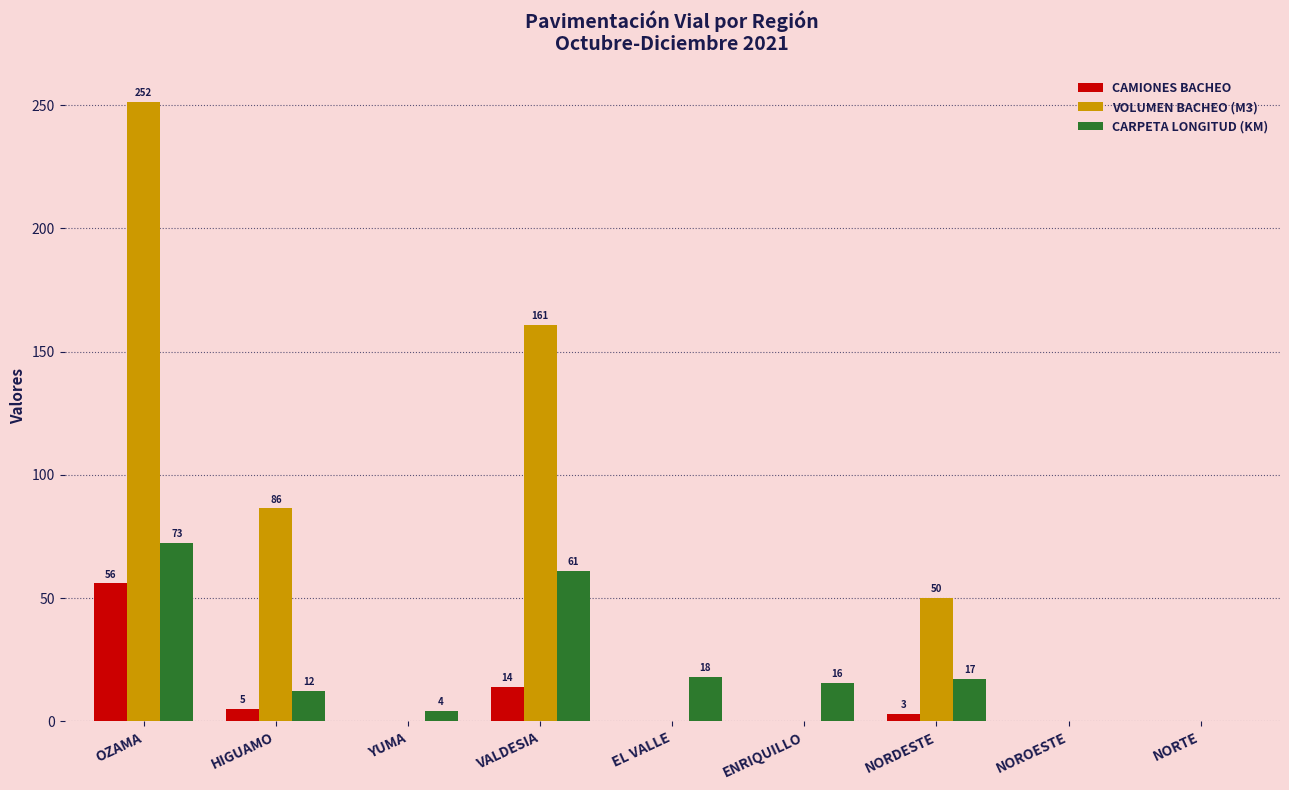

What is the greatest value displayed?

251.5